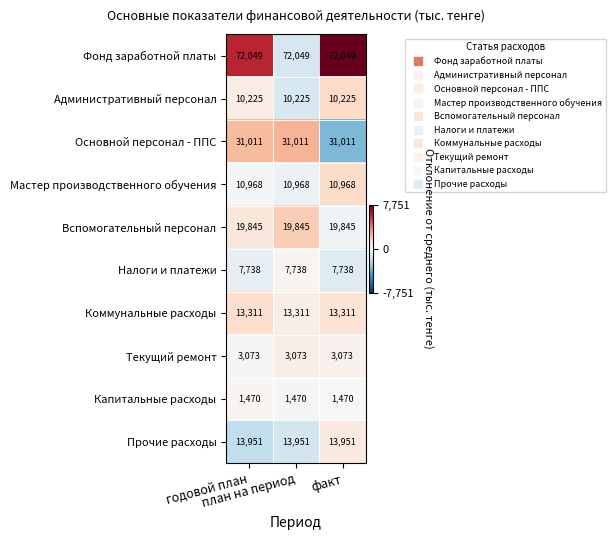

What is the smallest value displayed?

1470